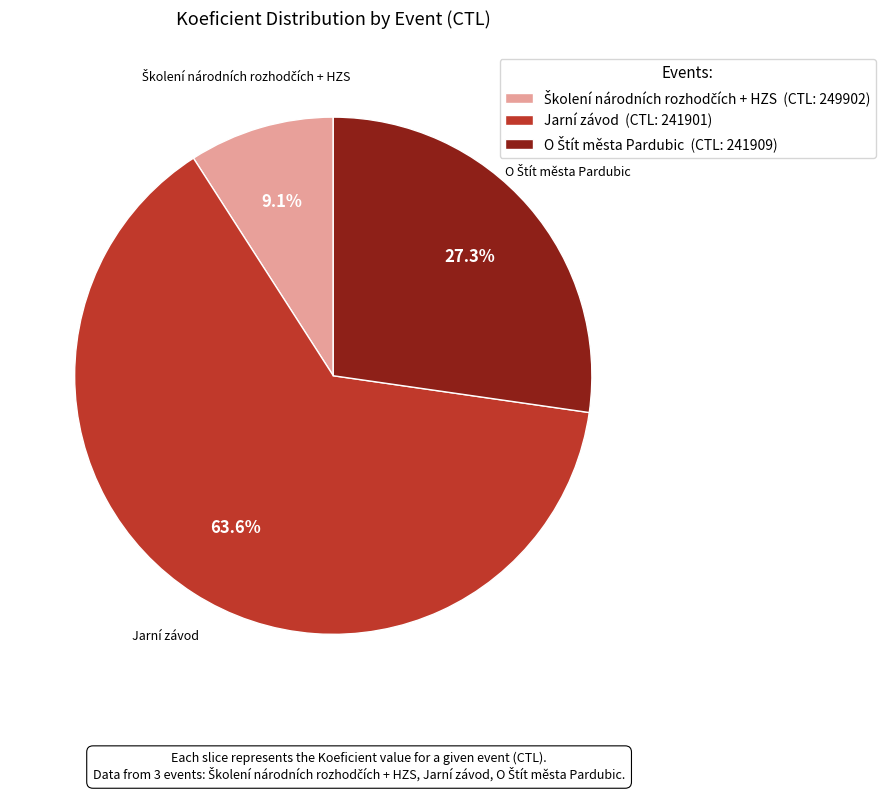

Does Jarní závod (CTL: 241901) account for over 50% of the chart?

Yes